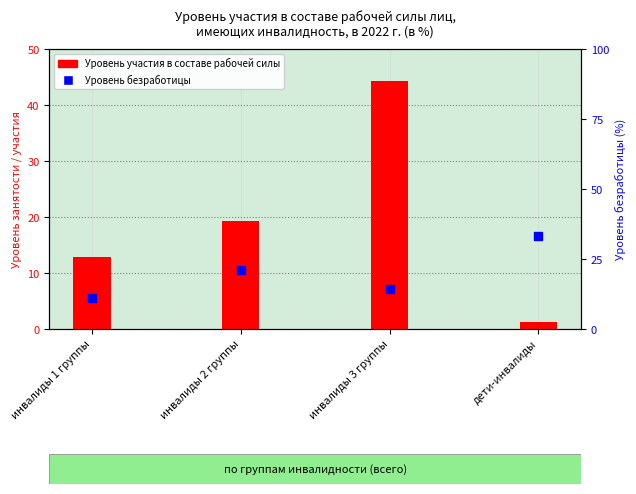

At which category is the sum across all series the highest?

инвалиды 3 группы